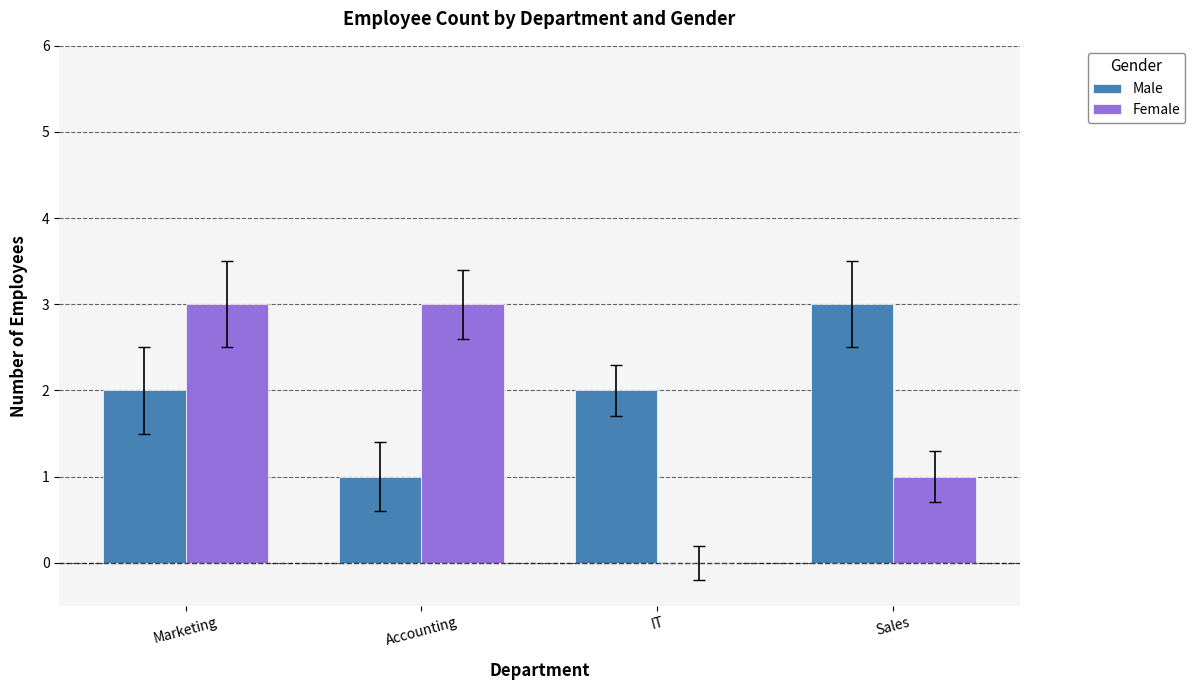

Reading left to right, extract all data points from this chart.

Male: 2	1	2	3
Female: 3	3	0	1